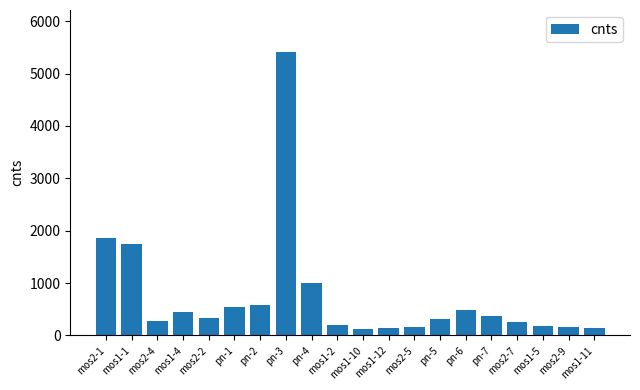

How many distinct data groups are displayed?

1